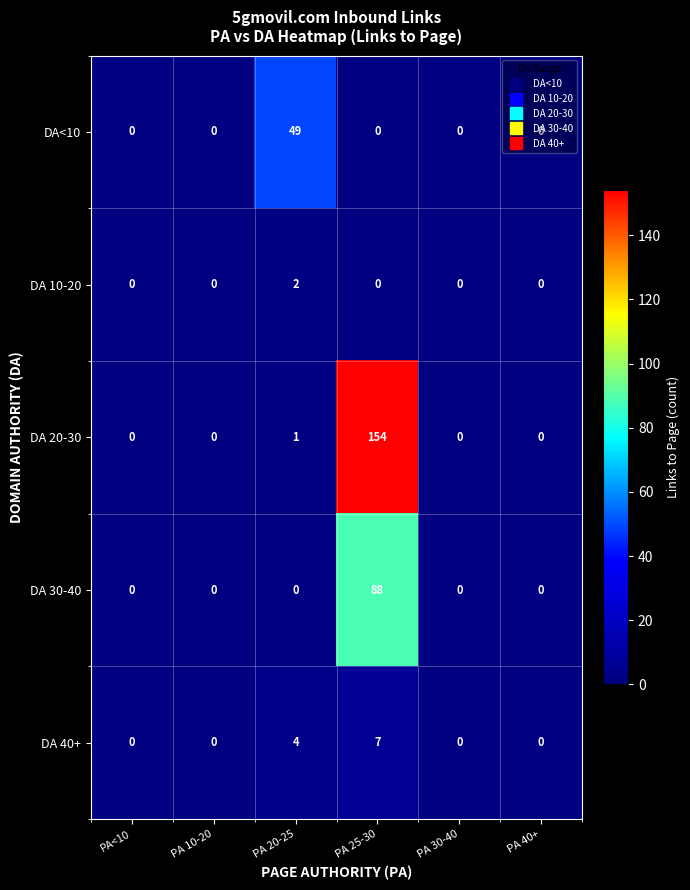

Rank the series by their maximum value, from highest to lowest.

DA 20-30, DA 30-40, DA<10, DA 40+, DA 10-20